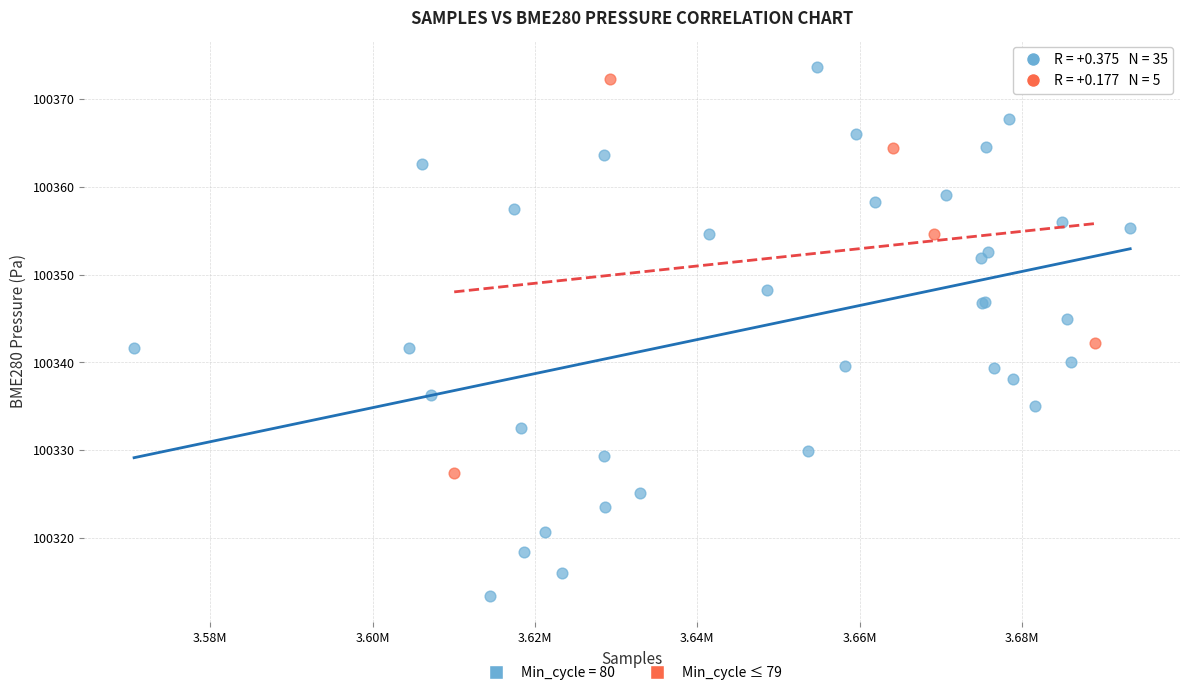

Which series reaches the minimum Y coordinate?

Min_cycle = 80